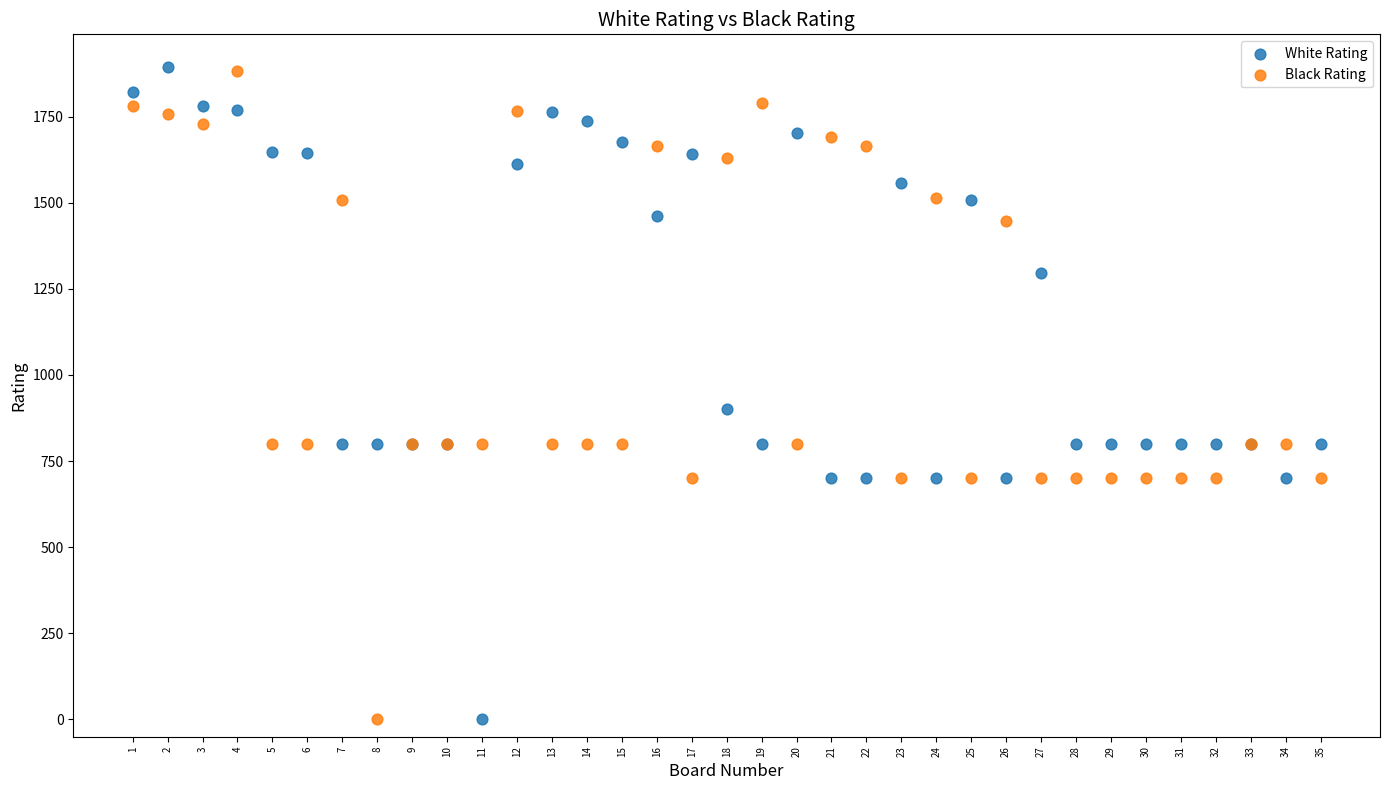

What are all the series names shown in the legend?

White Rating, Black Rating